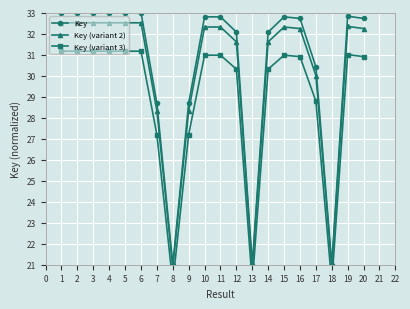

Is it true that Key equals 20.6 at 16?

False